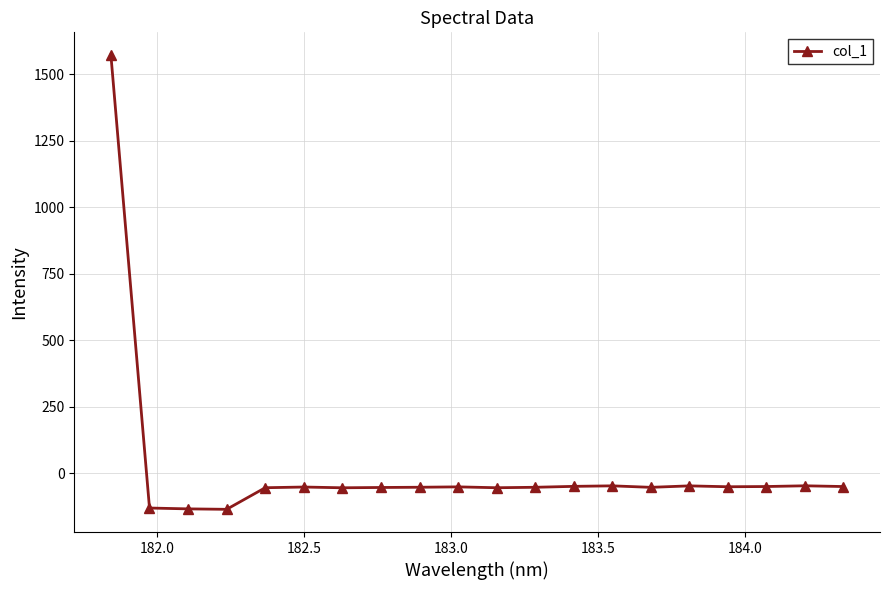

What is the maximum value shown in the chart?

1572.4